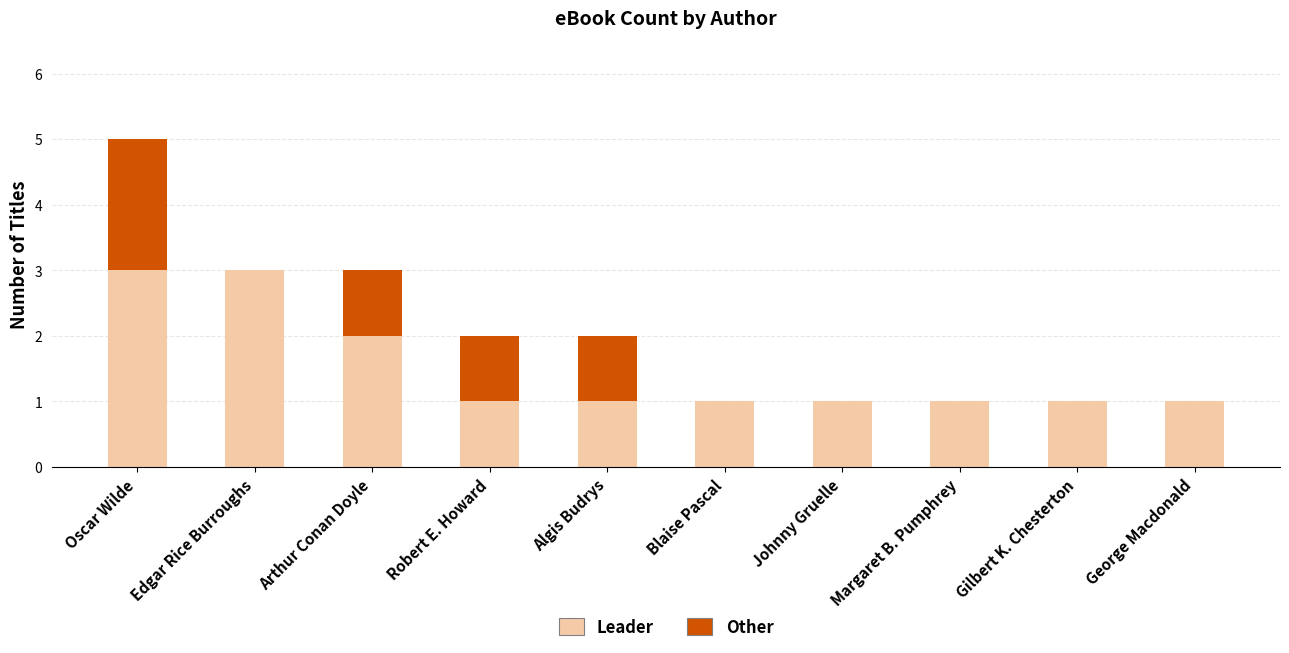

The value of Leader at George Macdonald is 1. True or false?

True